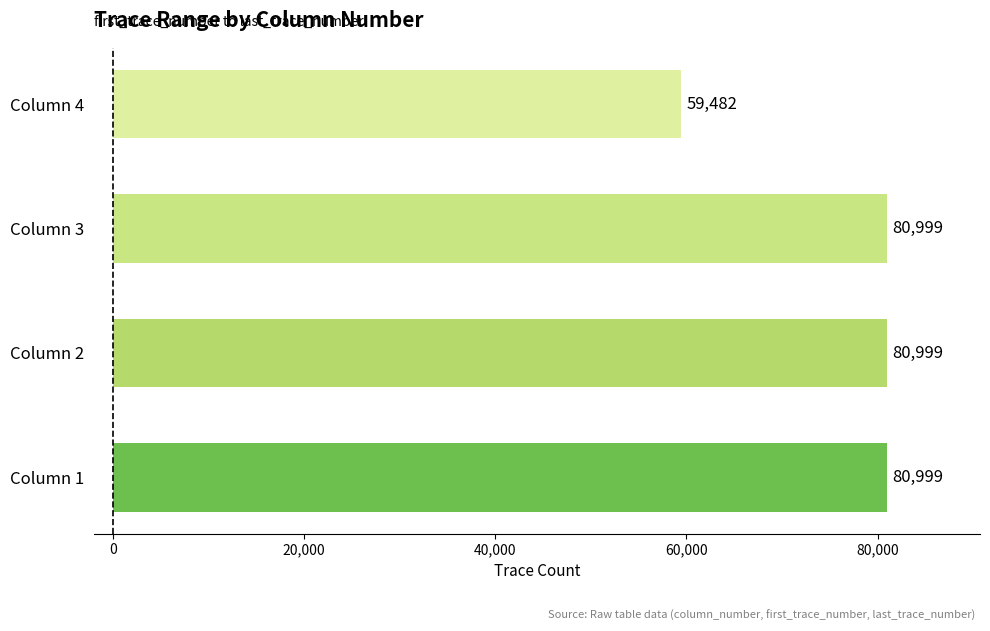

Approximately how many times larger is the value at Column 1 compared to Column 4?

1.4